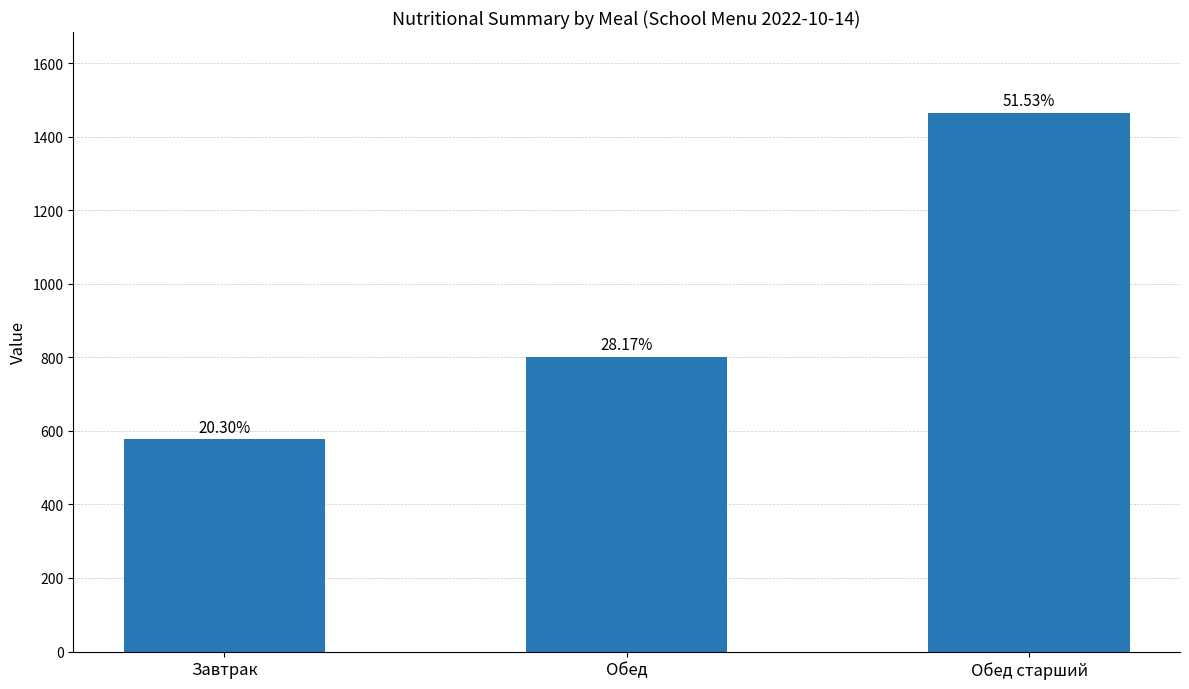

Does the chart contain any negative values?

No